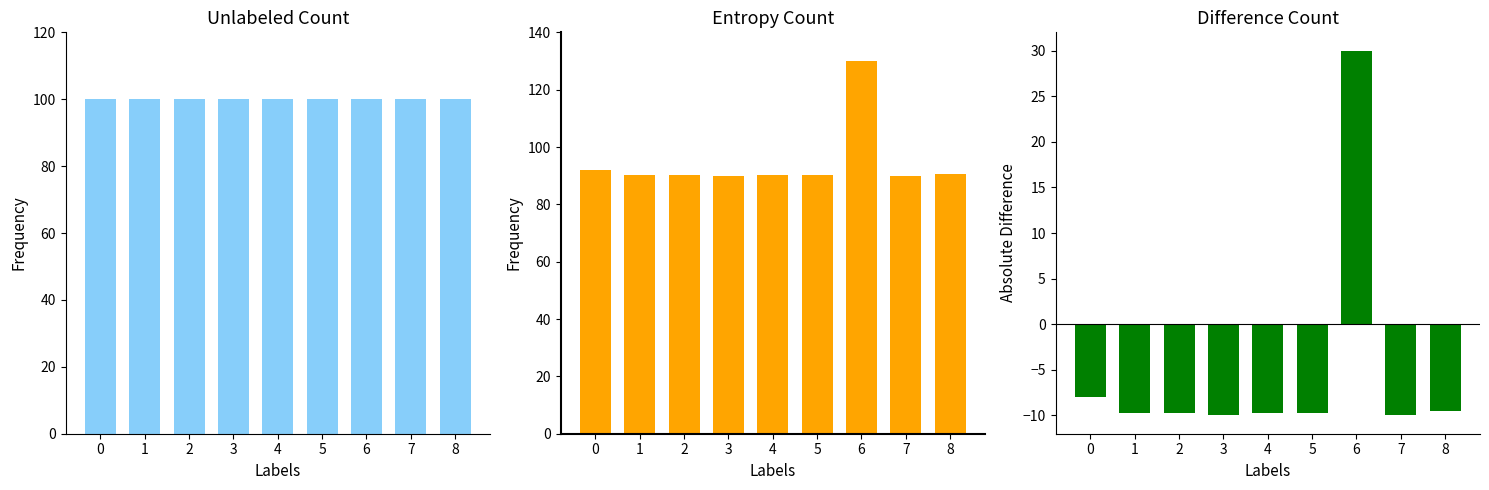

The value of Entropy Count at 4 is 90.3. True or false?

True